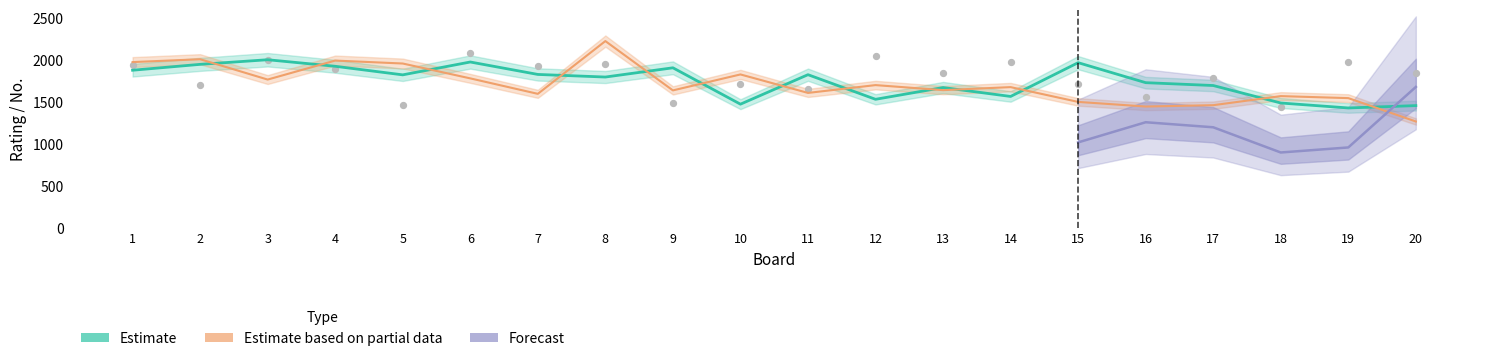

Which series contains the highest Y value?

Estimate based on partial data